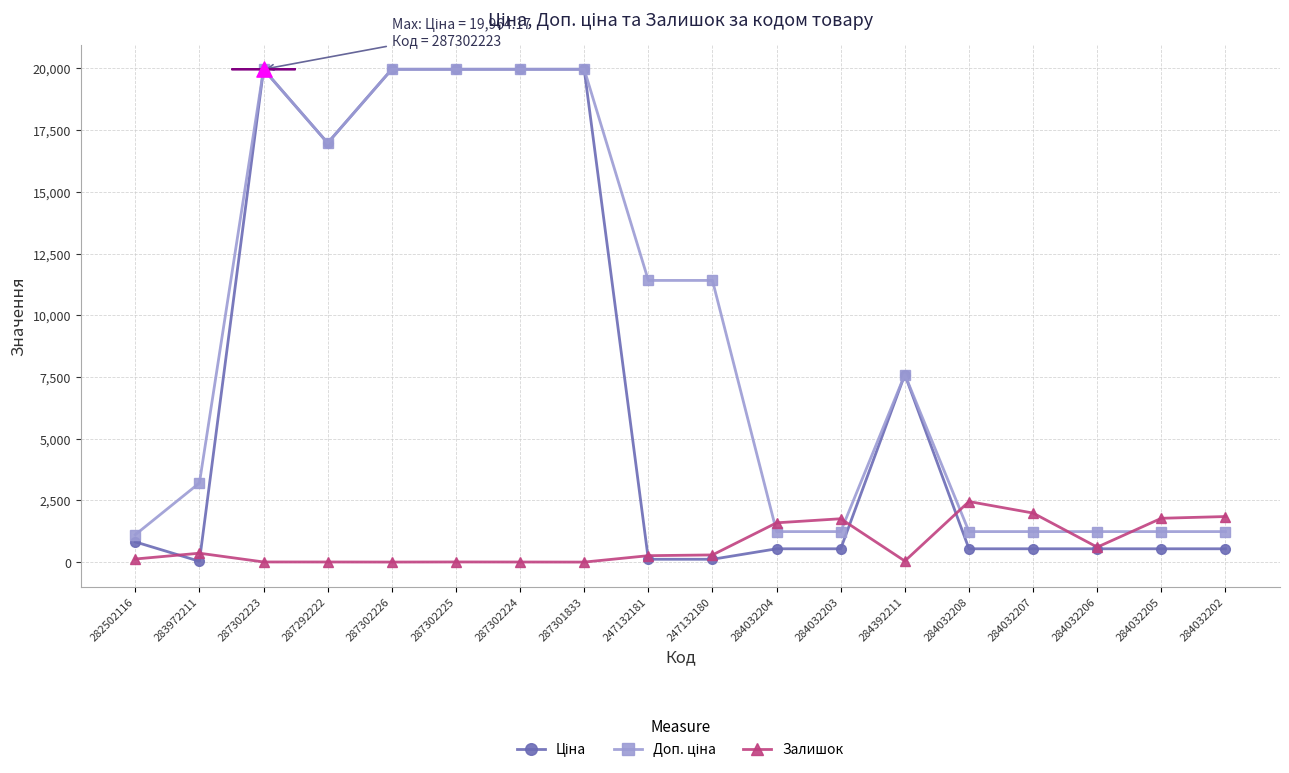

At how many categories does at least one series exceed 4687?

9